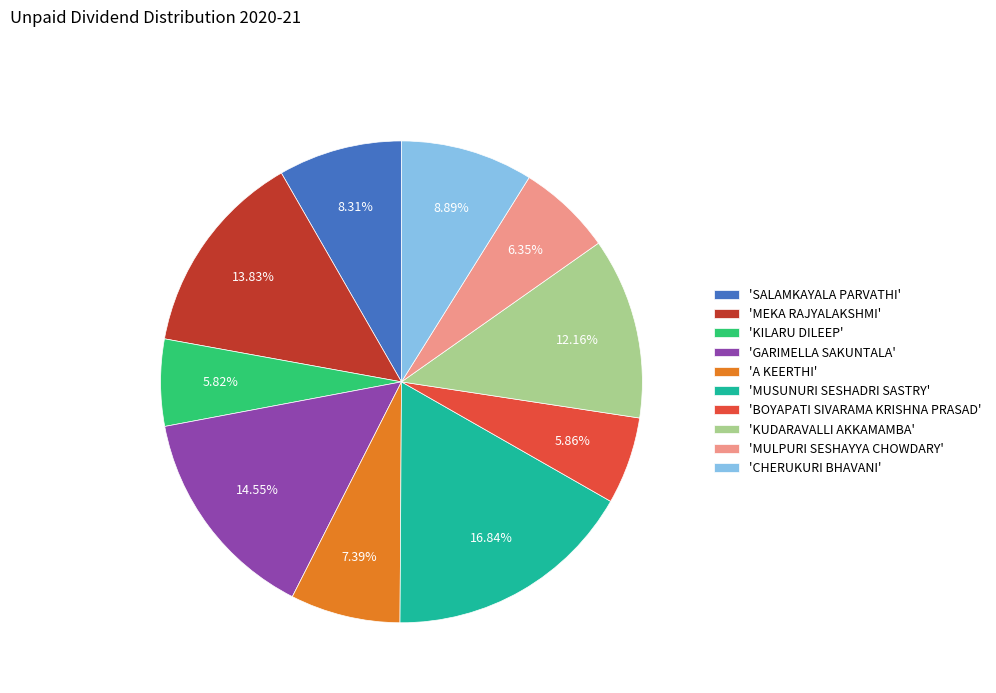

Is the sum of 'GARIMELLA SAKUNTALA' and 'KUDARAVALLI AKKAMAMBA' greater than half?

No